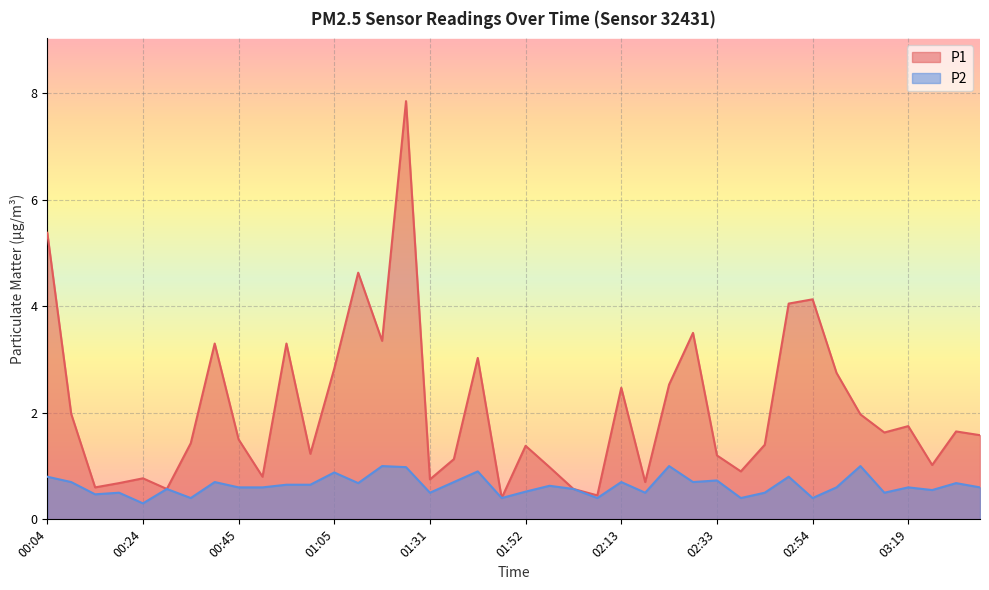

What is the maximum value shown in the chart?

7.8